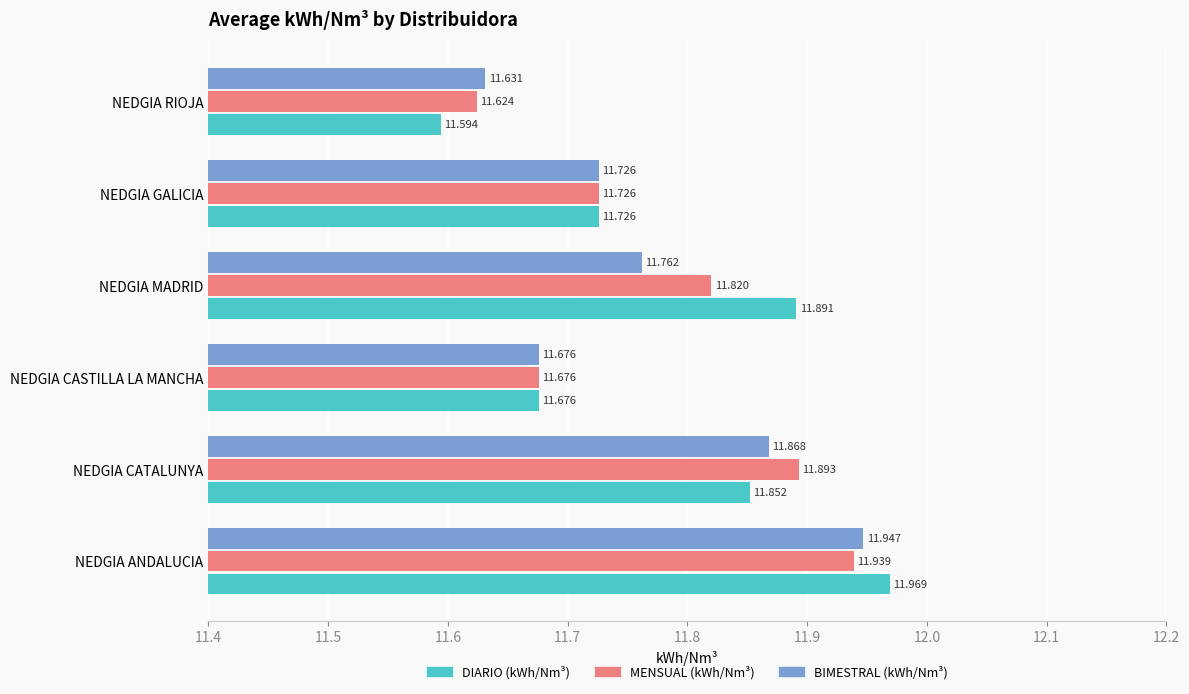

At which category is the sum across all series the highest?

NEDGIA ANDALUCIA